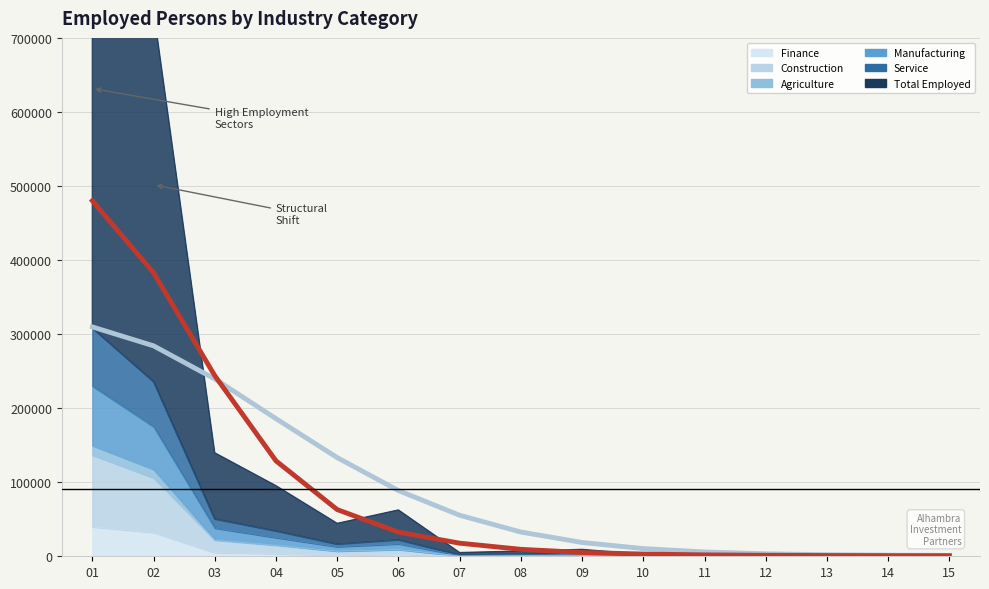

What is the value of the Service point at the 8th from the left?

1269